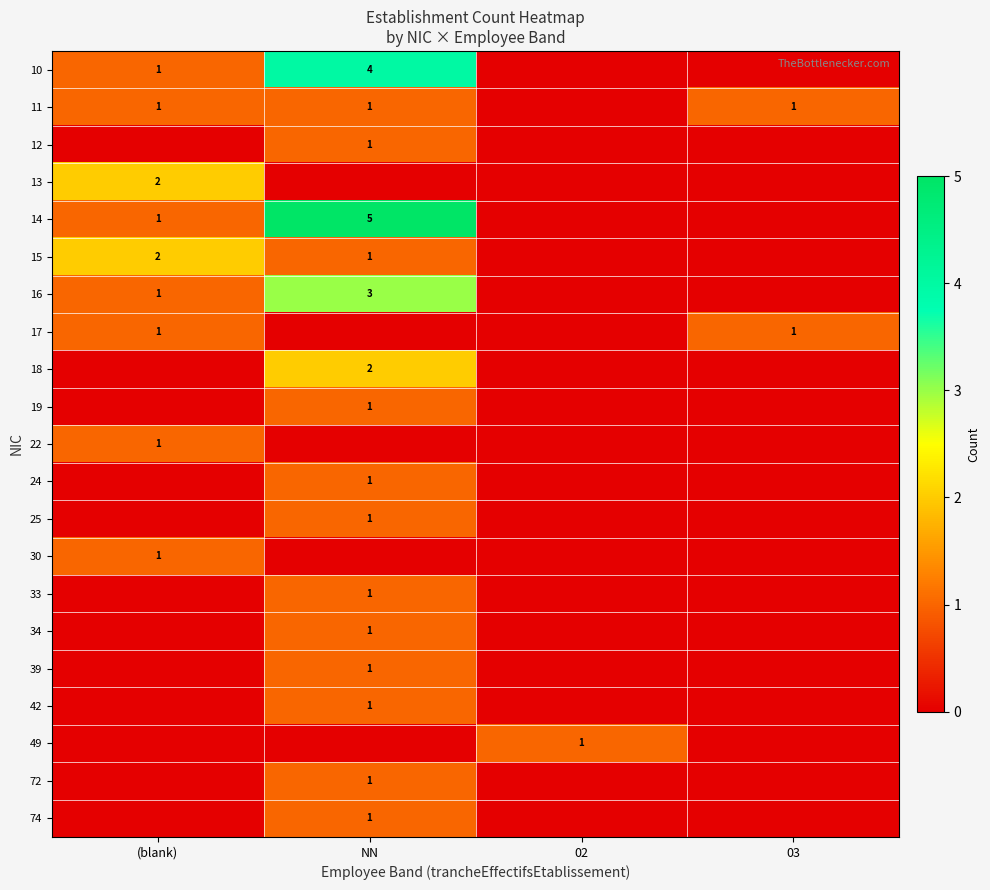

Is it true that 49 equals 1 at 02?

True